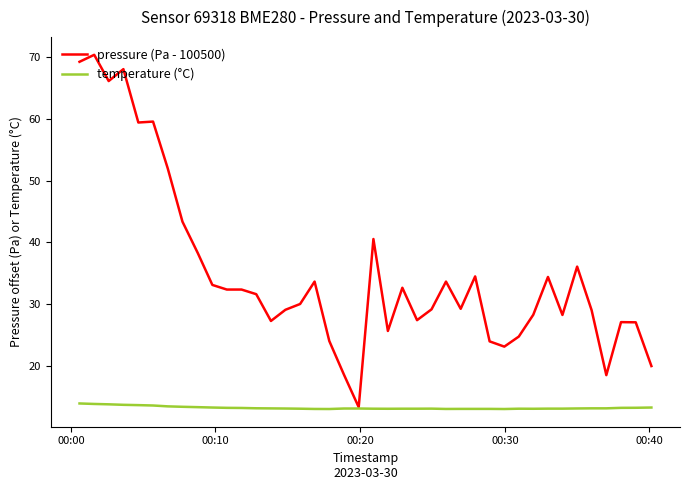

Which series has the largest total across all categories?

pressure (Pa - 100500)